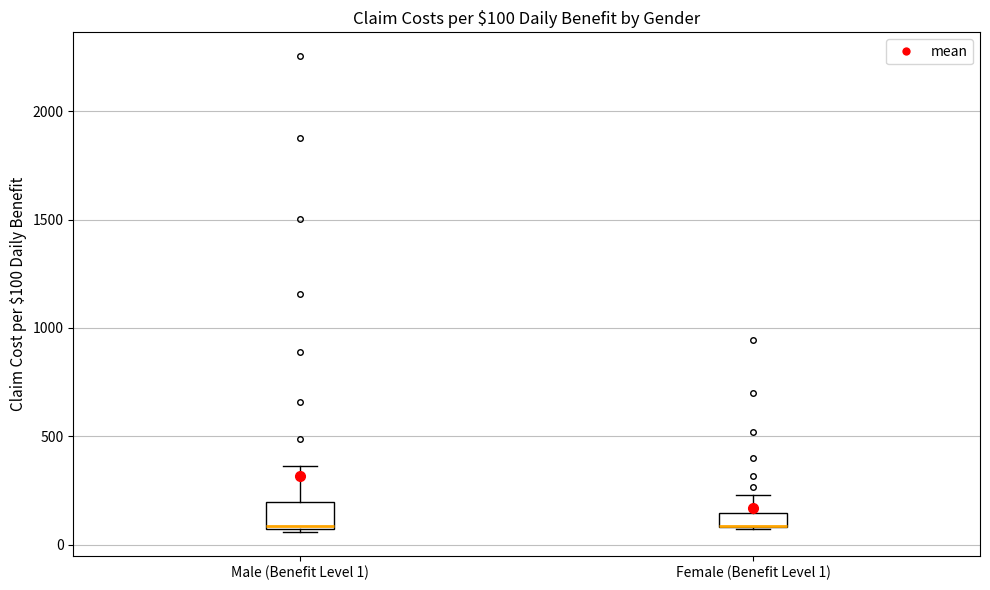

Which box is the tallest, from its lower edge to its upper edge?

Male (Benefit Level 1)